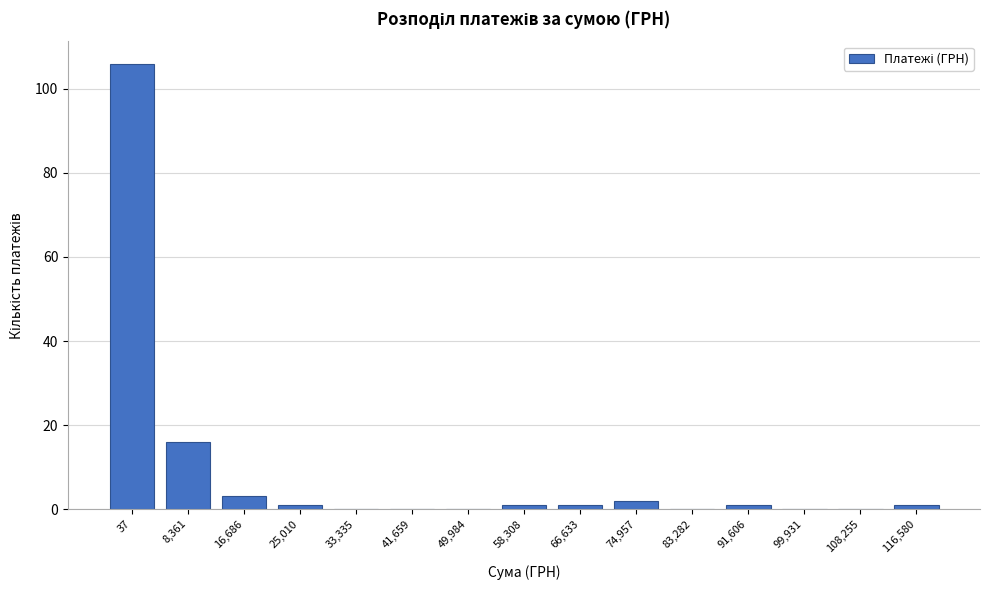

Reading left to right, extract all data points from this chart.

37=106	8,361=16	16,686=3	25,010=1	33,335=0	41,659=0	49,984=0	58,308=1	66,633=1	74,957=2	83,282=0	91,606=1	99,931=0	108,255=0	116,580=1